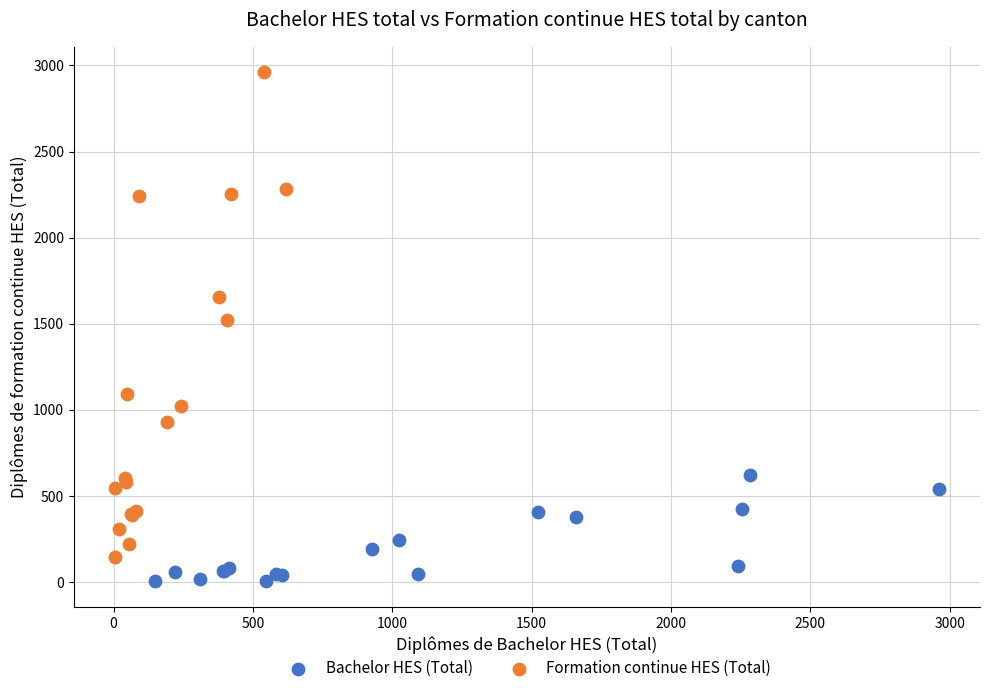

Which series contains the lowest Y value?

Bachelor HES (Total)